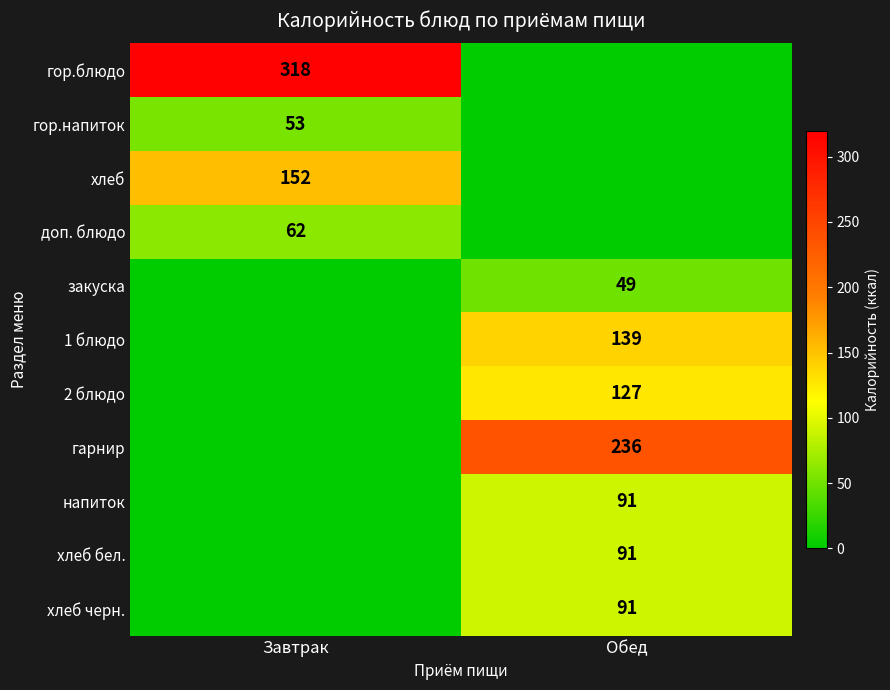

The value of гор.напиток at Завтрак is 86. True or false?

False